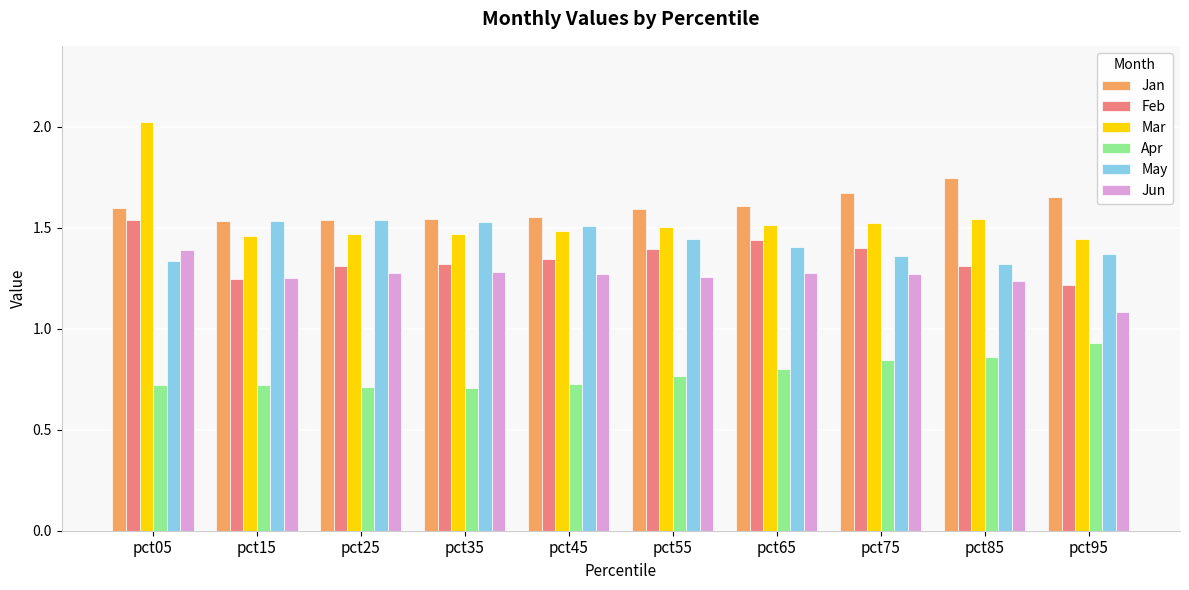

Is it true that Apr equals 0.8 at pct75?

True